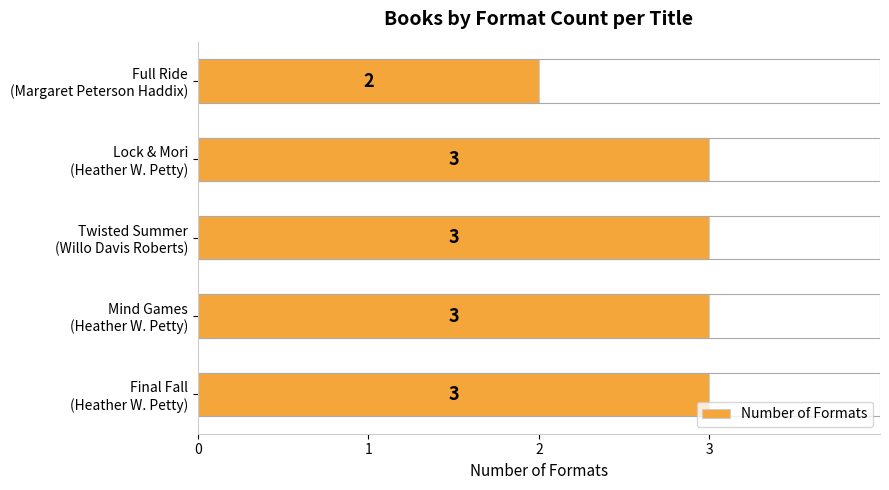

What is the value of the 2nd bar from the left?

3